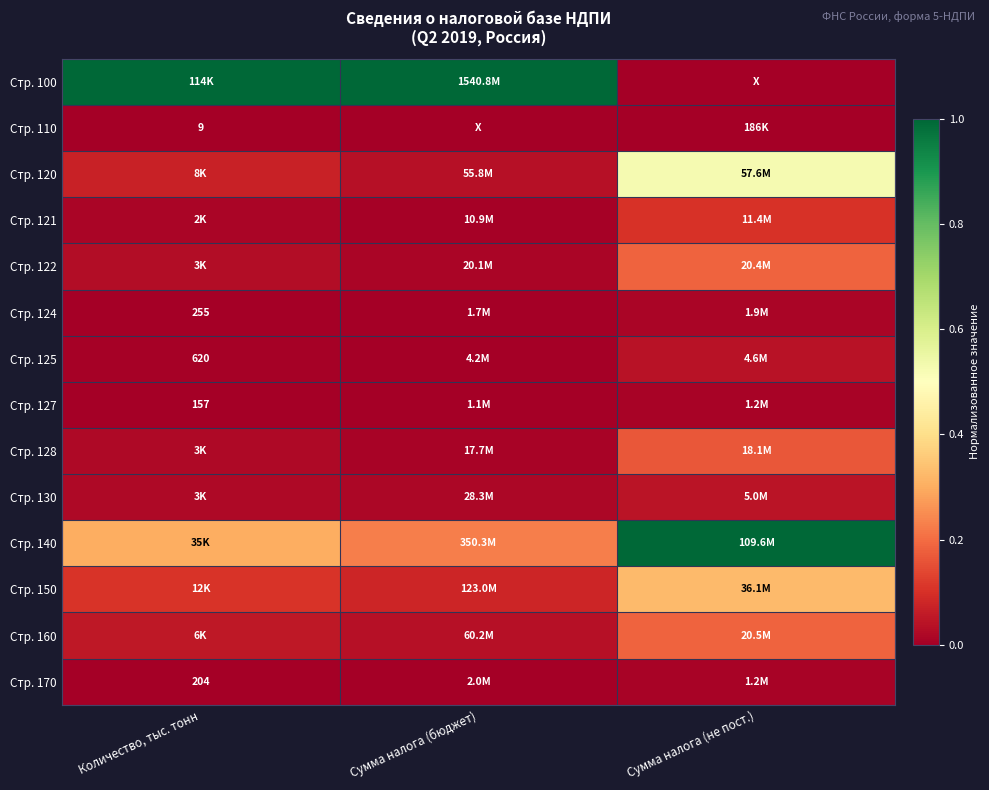

List the labels in order of Стр. 120 value, smallest first.

Сумма налога (бюджет), Количество, тыс. тонн, Сумма налога (не пост.)